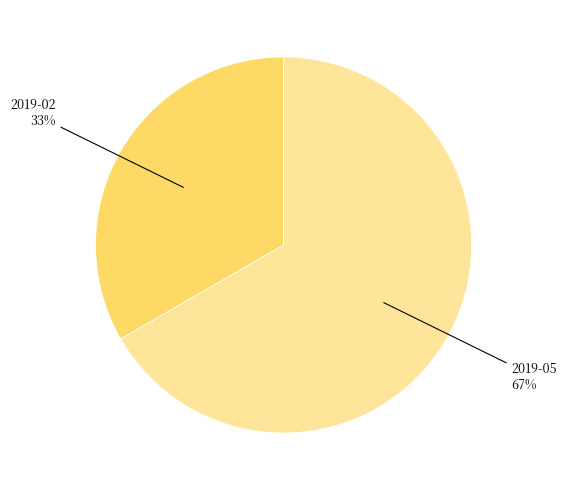

Is there a majority slice in this chart?

Yes